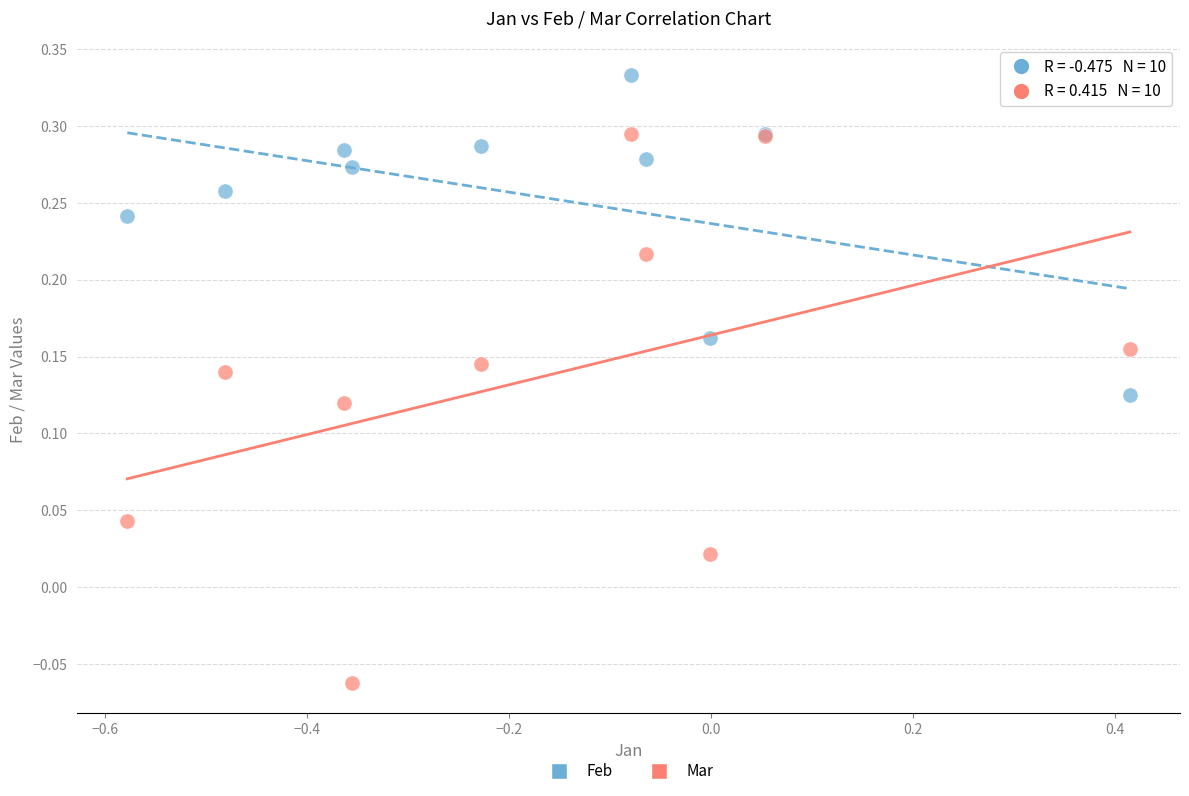

Which series reaches the minimum Y coordinate?

Mar